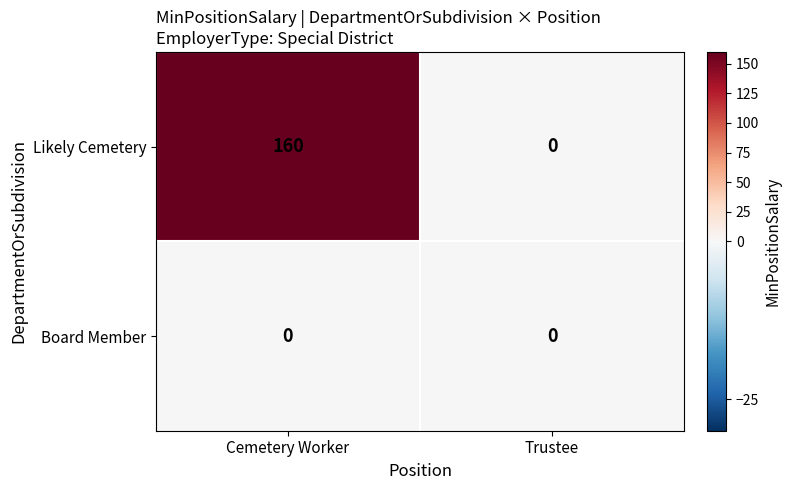

Rank the series by their average value, from highest to lowest.

Likely Cemetery, Board Member